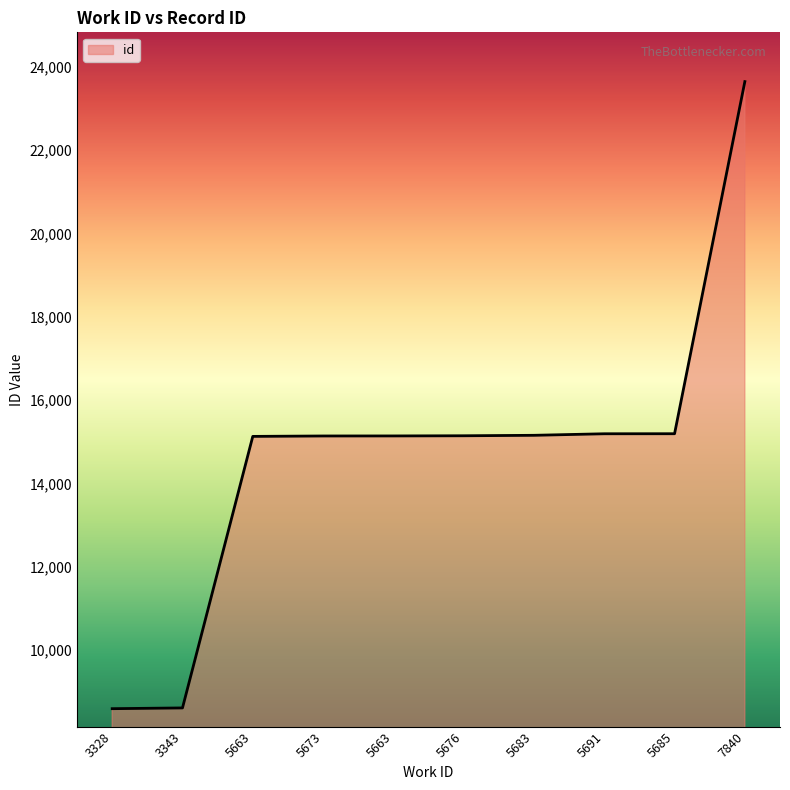

Does the chart have visible grid lines?

No